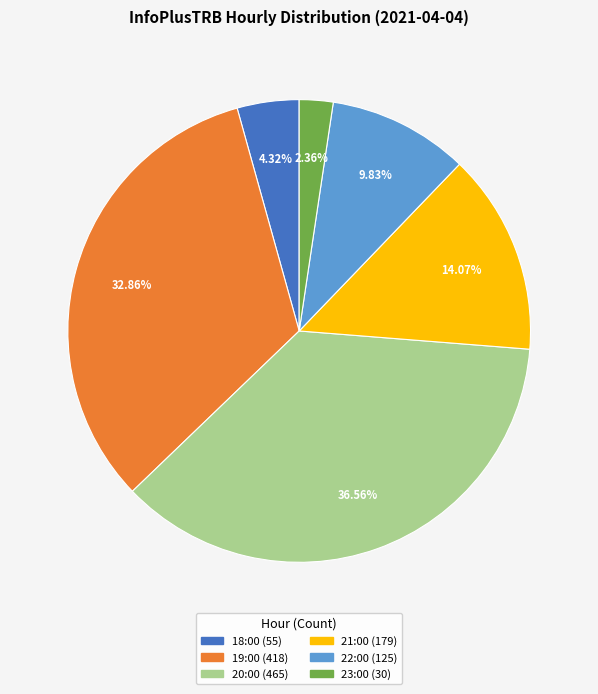

What percentage is the 21:00 slice, to the nearest percent?

14%